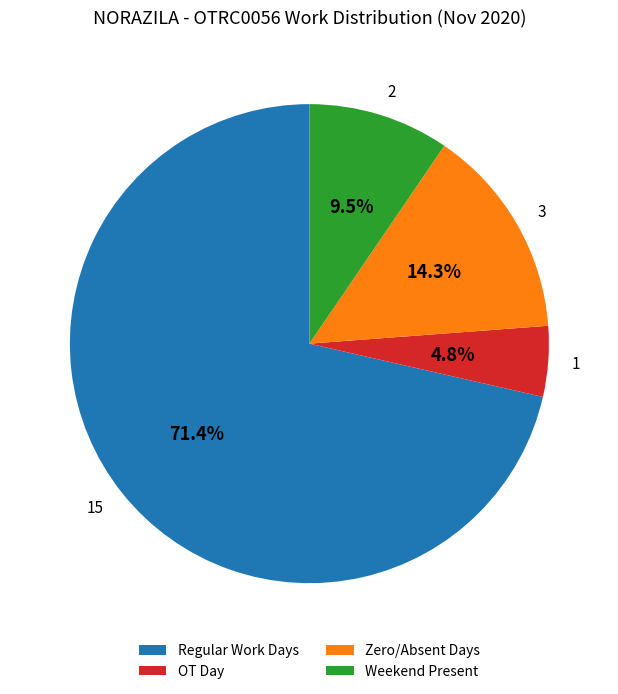

How many slices are in this pie chart?

4